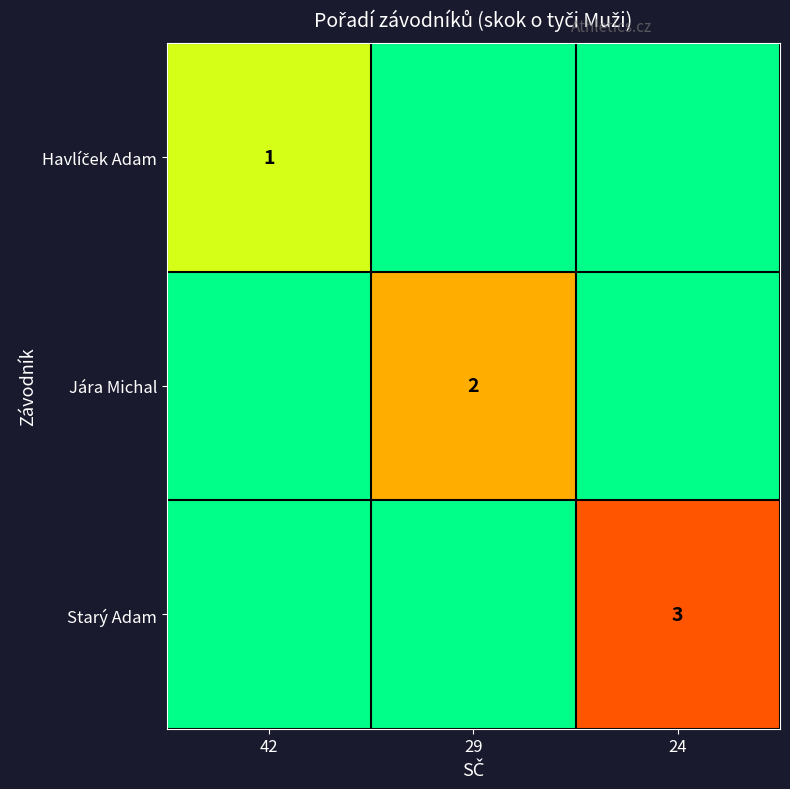

The value of Starý Adam at 24 is 4. True or false?

False